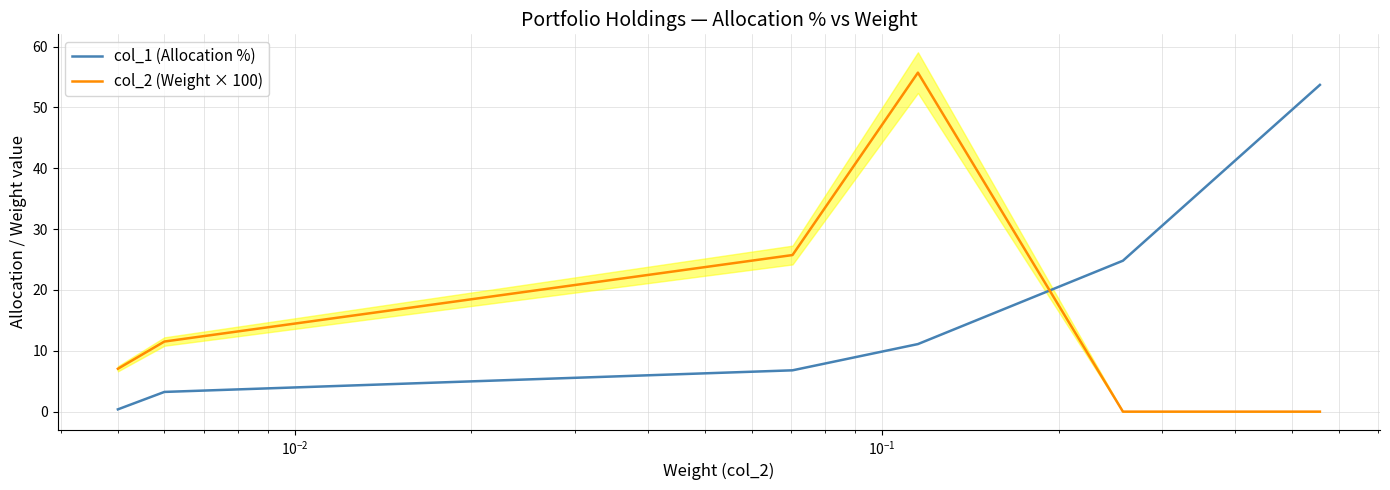

Which series ends up on top after the final intersection of col_2 (Weight × 100) and col_1 (Allocation %)?

col_1 (Allocation %)